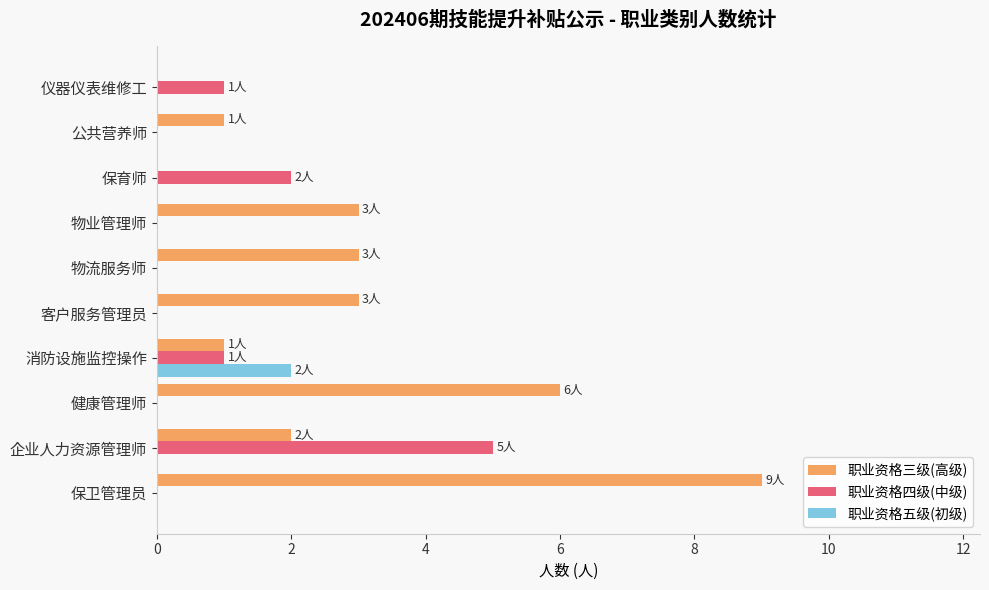

What is the maximum value shown in the chart?

9